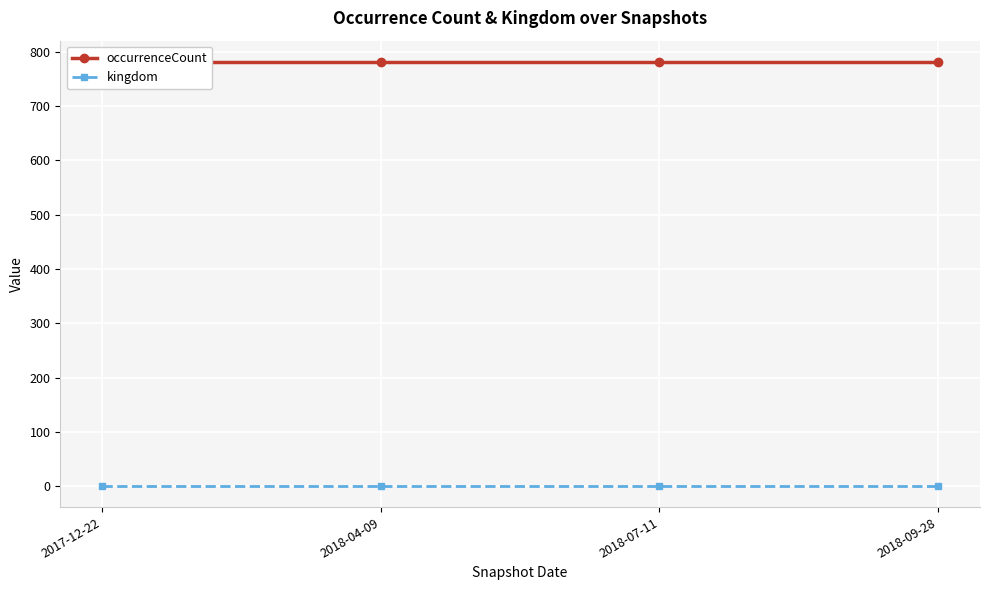

List the labels in order of occurrenceCount value, largest first.

2017-12-22, 2018-04-09, 2018-07-11, 2018-09-28